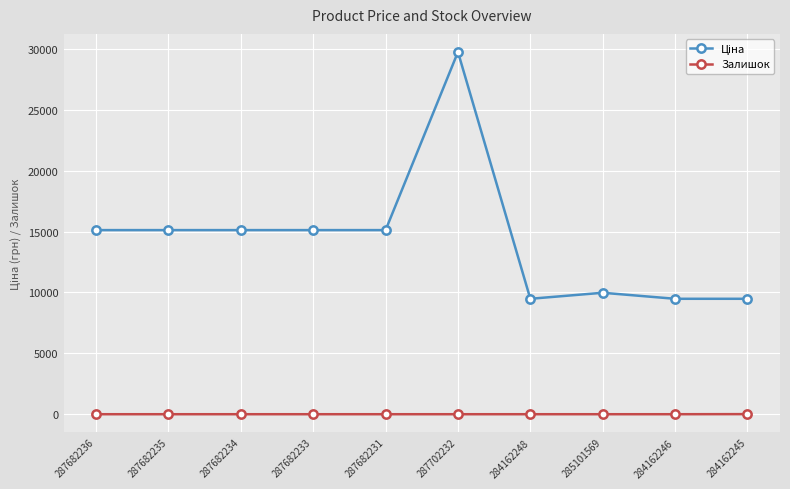

What is the sum of all Залишок values?

8.0